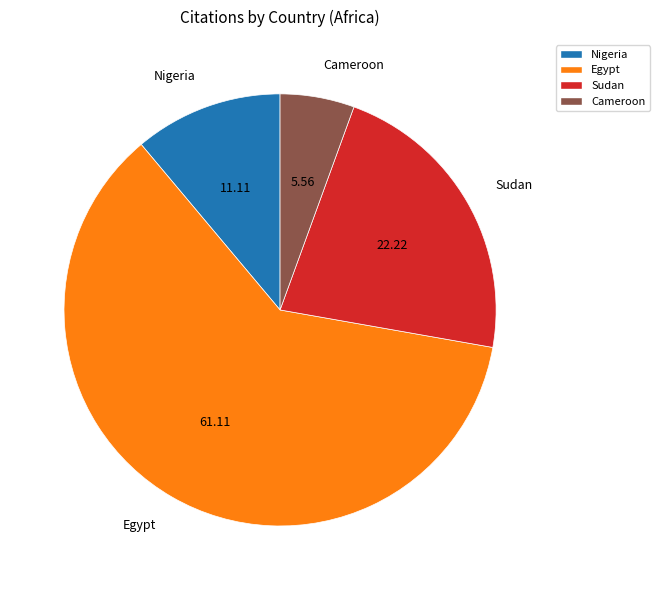

Do Nigeria and Sudan together represent more than half of the pie?

No